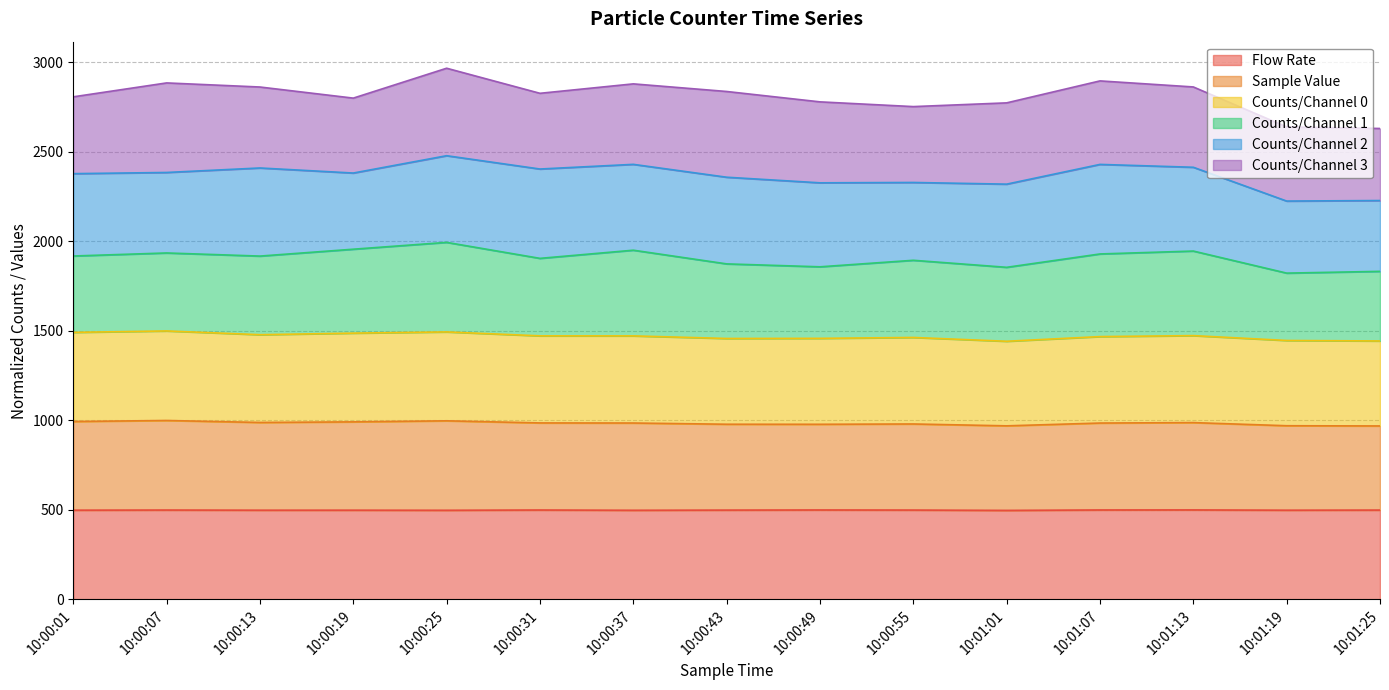

Rank the categories by Flow Rate value from highest to lowest.

10:01:13, 10:00:49, 10:01:07, 10:00:31, 10:00:07, 10:00:55, 10:01:25, 10:00:43, 10:00:19, 10:00:01, 10:00:13, 10:01:19, 10:00:37, 10:00:25, 10:01:01